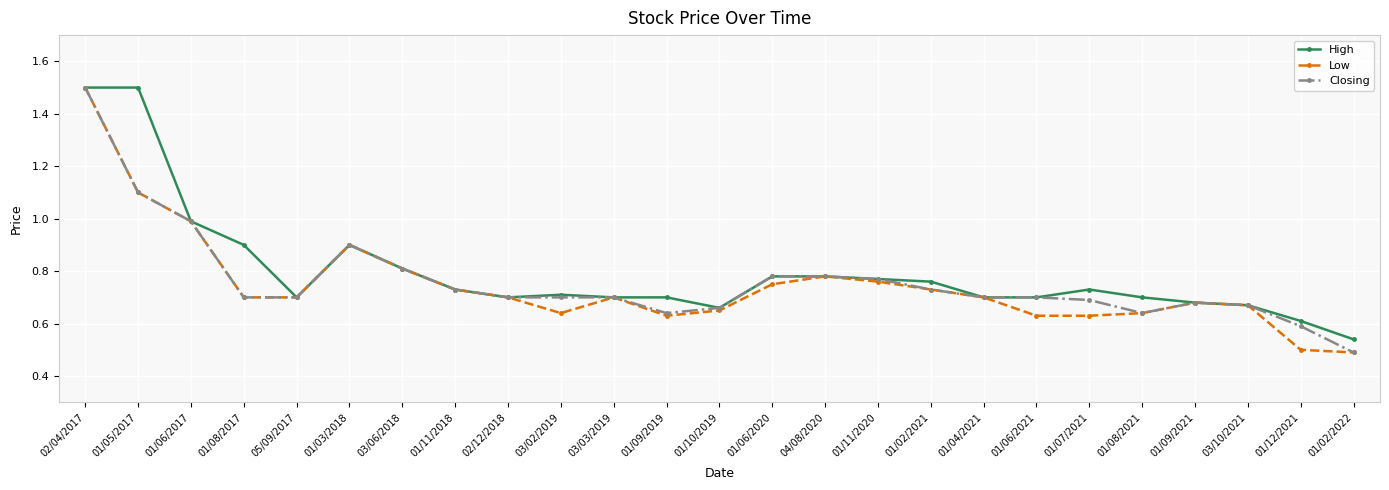

True or false: Closing has more than 1 interior local peaks.

True